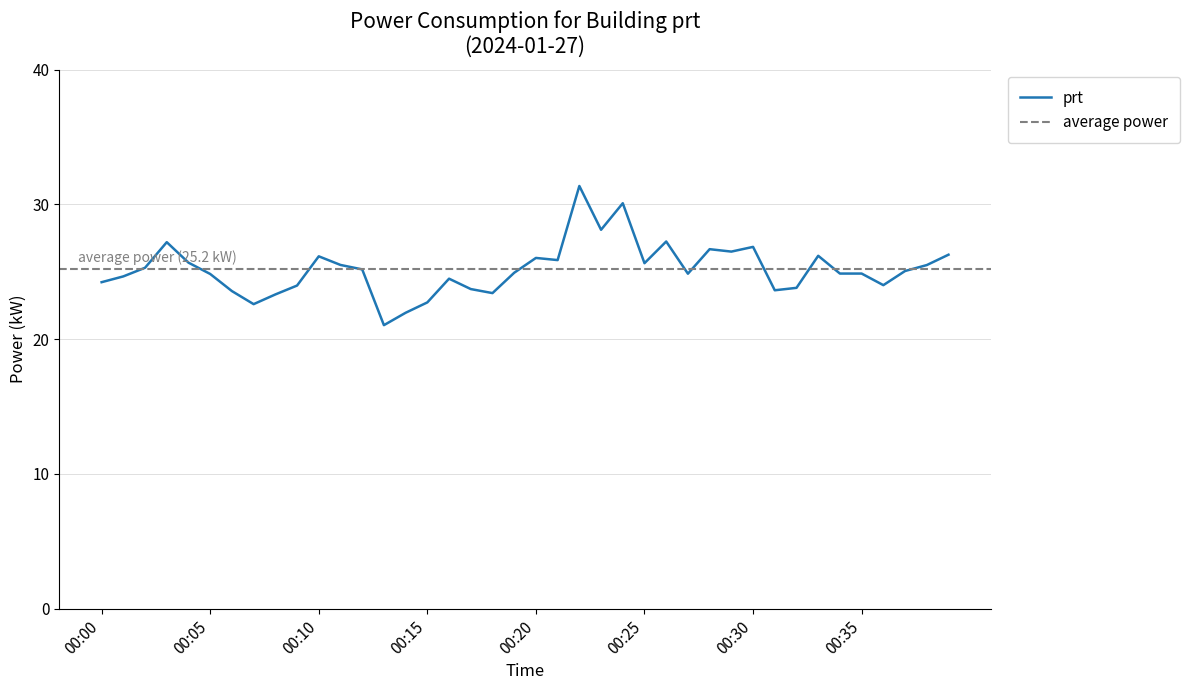

At which category does the chart reach its minimum across all series?

00:13